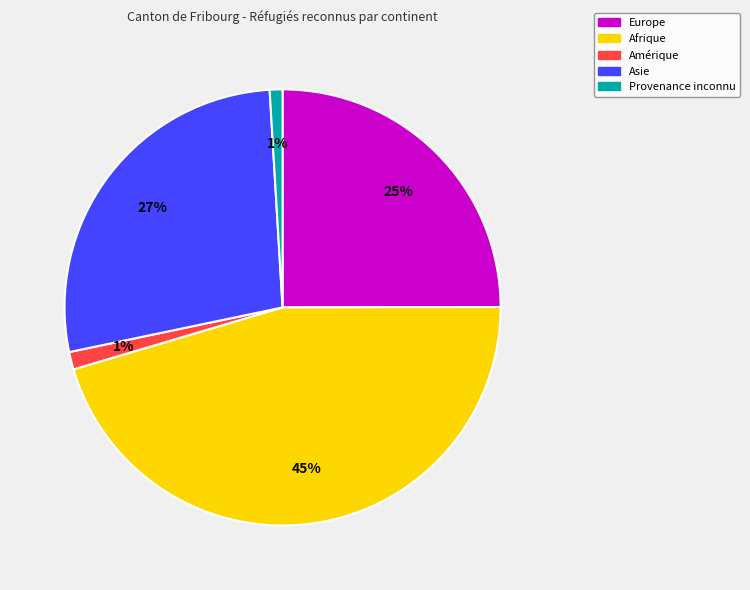

Count the number of slices in the pie.

5